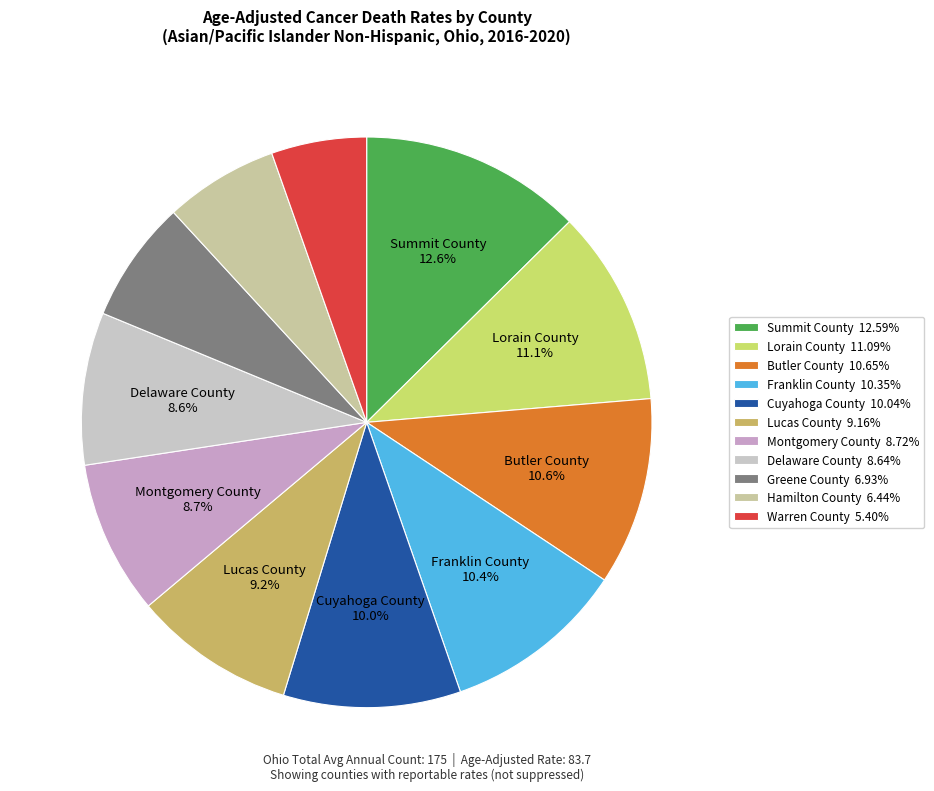

True or false: Cuyahoga County accounts for 10% of the total.

True